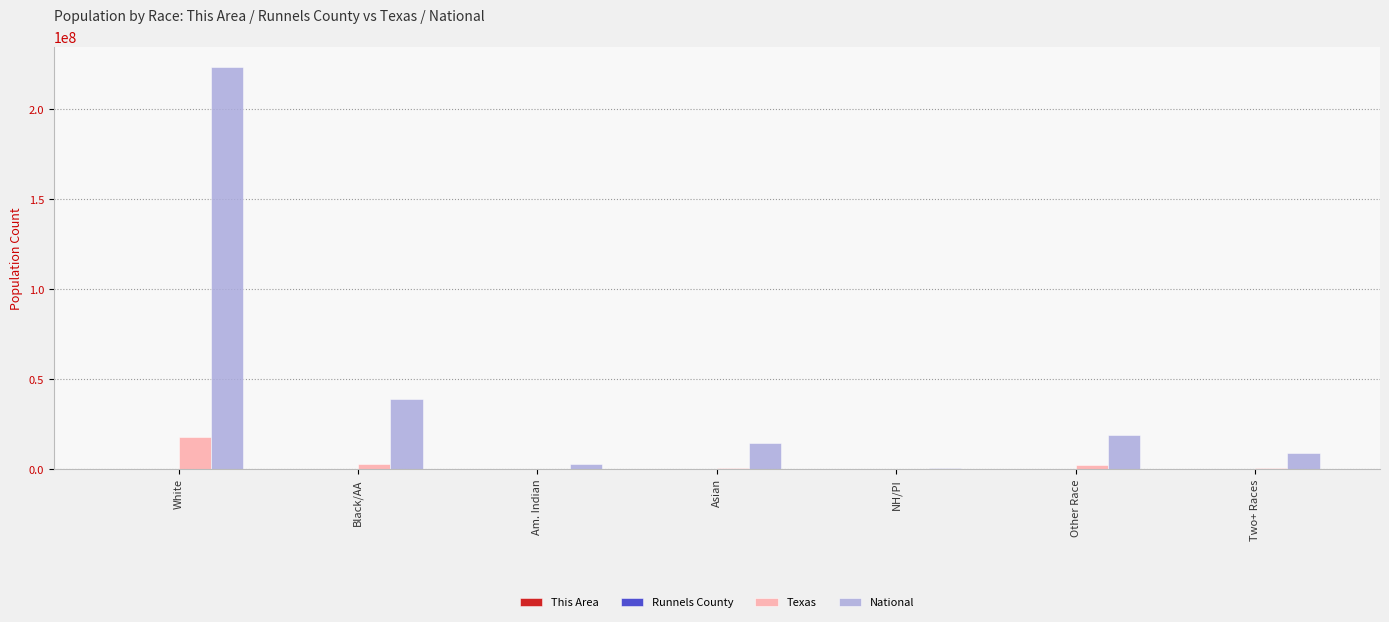

The National series shows 223553265 at White. True or false?

True